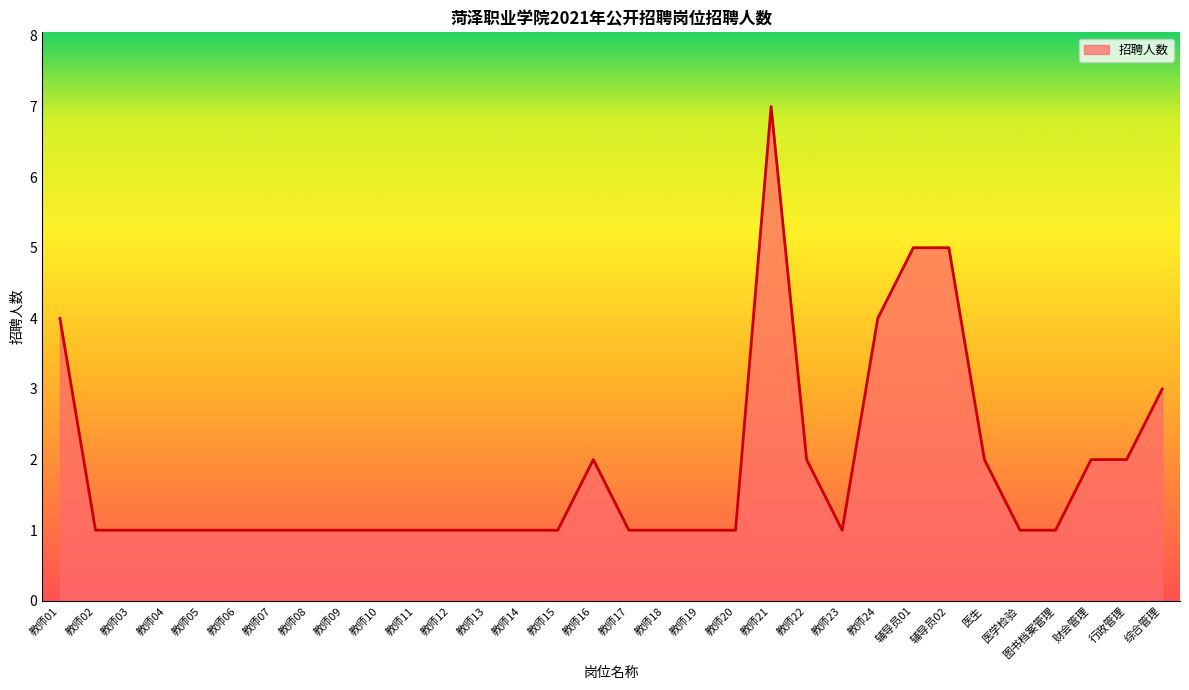

Read the value at 图书档案管理.

1